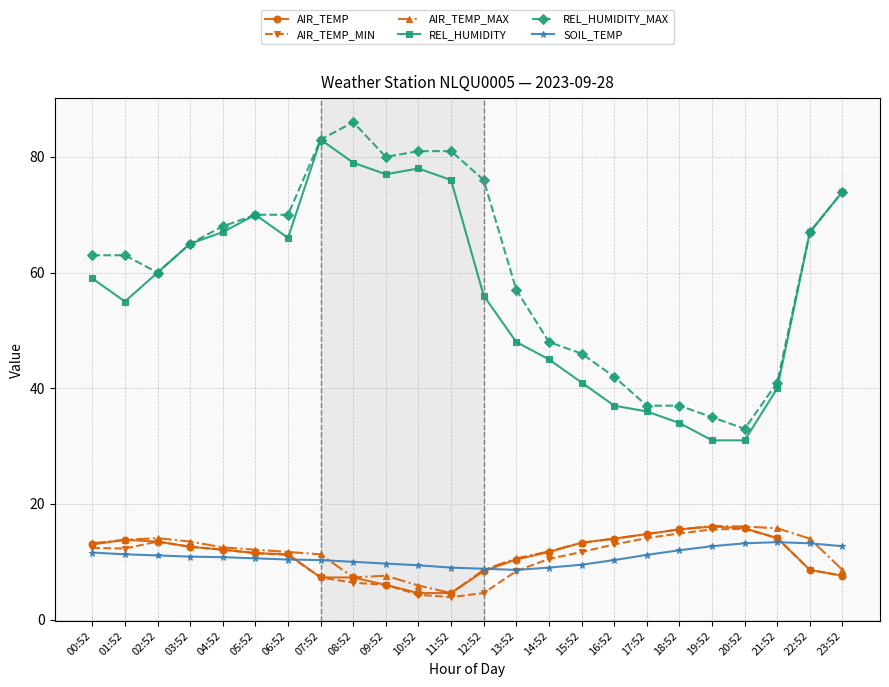

True or false: SOIL_TEMP has a value of 15.4 at 14:52.

False